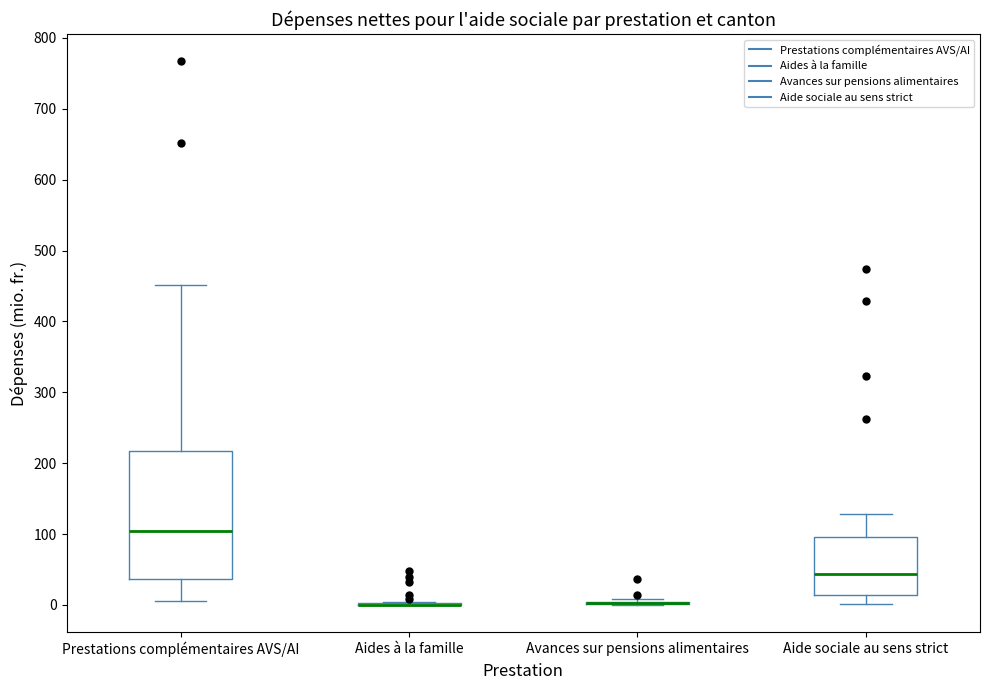

Where is the upper edge of the box for Prestations complémentaires AVS/AI on the y-axis? The values are not printed on the chart, so give them approximately, as read against the axis.

220